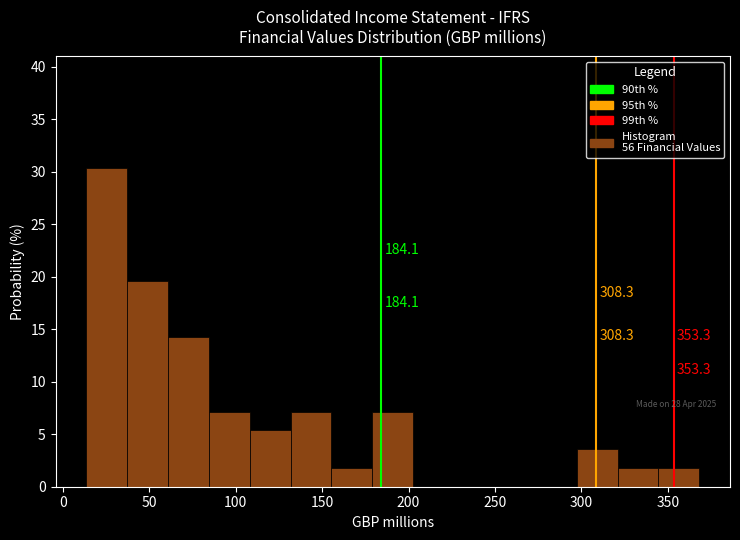

Over which range of the x-axis is the bar tallest?

15 to 35